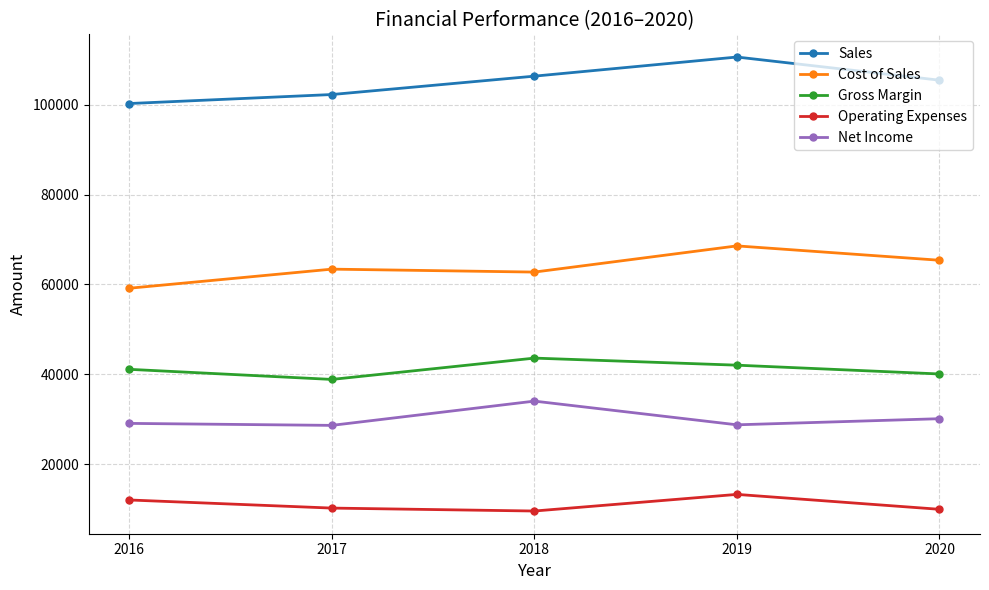

What is the total value across all series at 2019?

263211